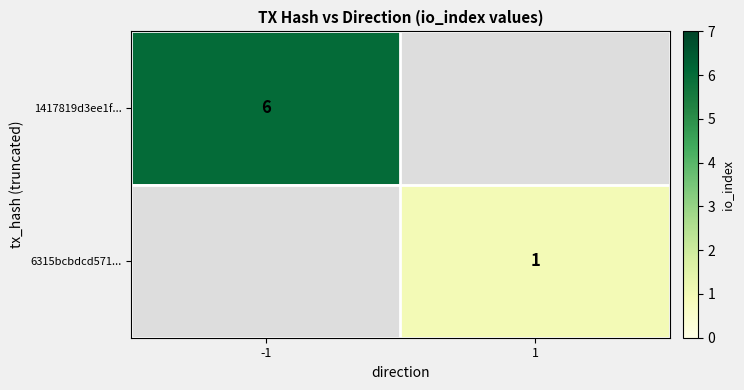

The value of 1417819d3ee1f... at -1 is 6. True or false?

True